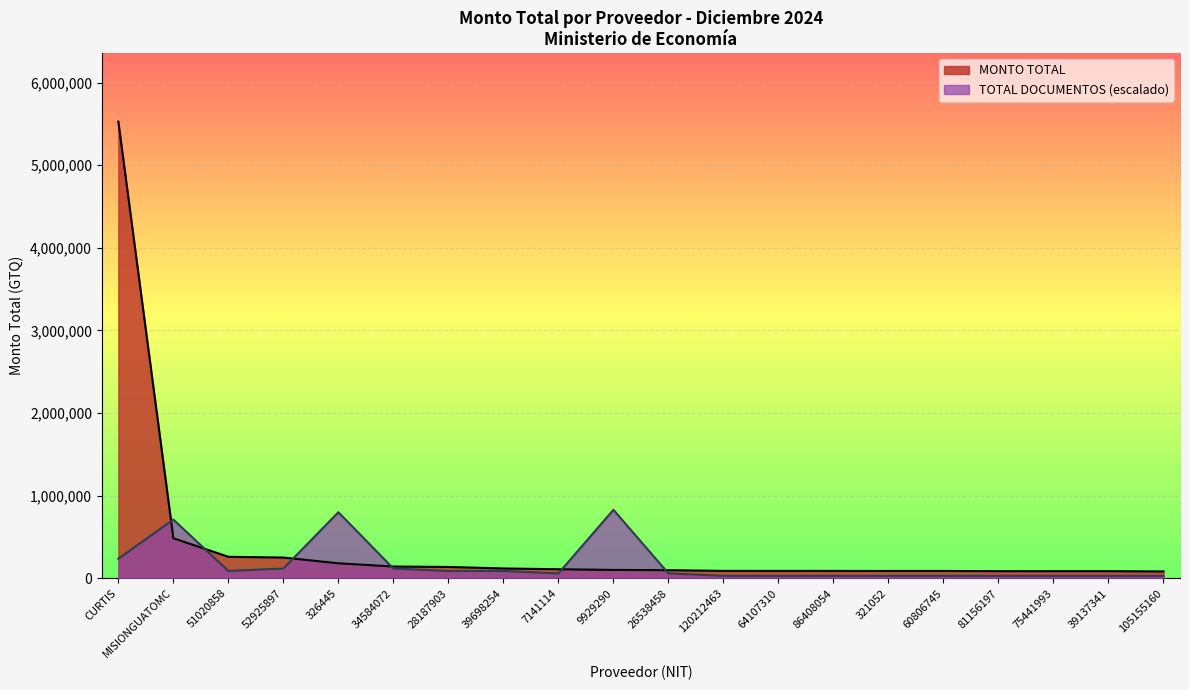

Is the value of TOTAL DOCUMENTOS at 75441993 greater than the value of MONTO TOTAL at 51020858?

No